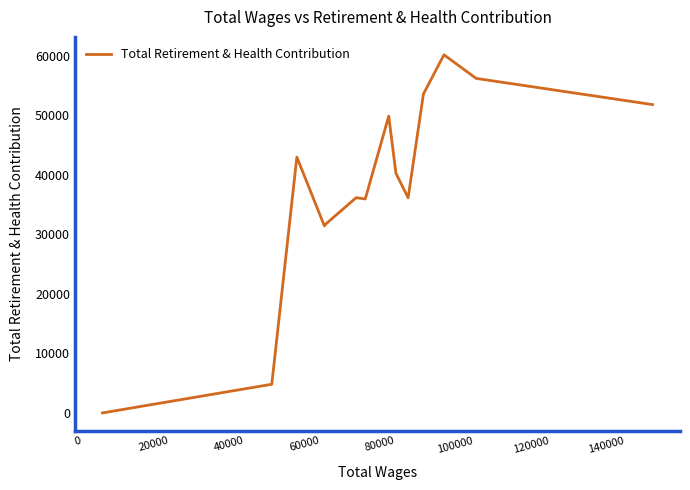

What is the greatest value displayed?

60159